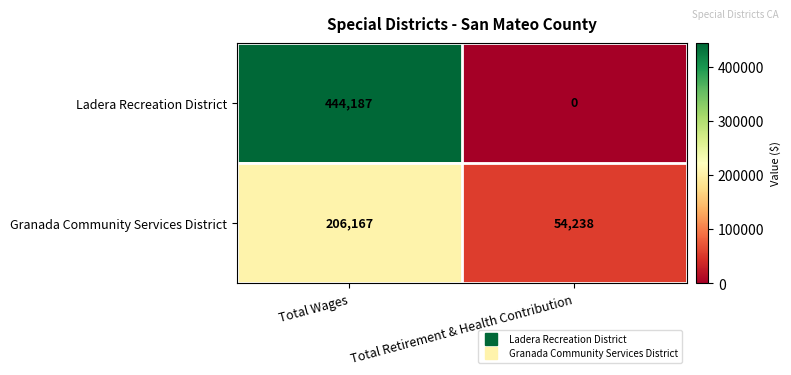

What is the average value of the Ladera Recreation District series?

222094